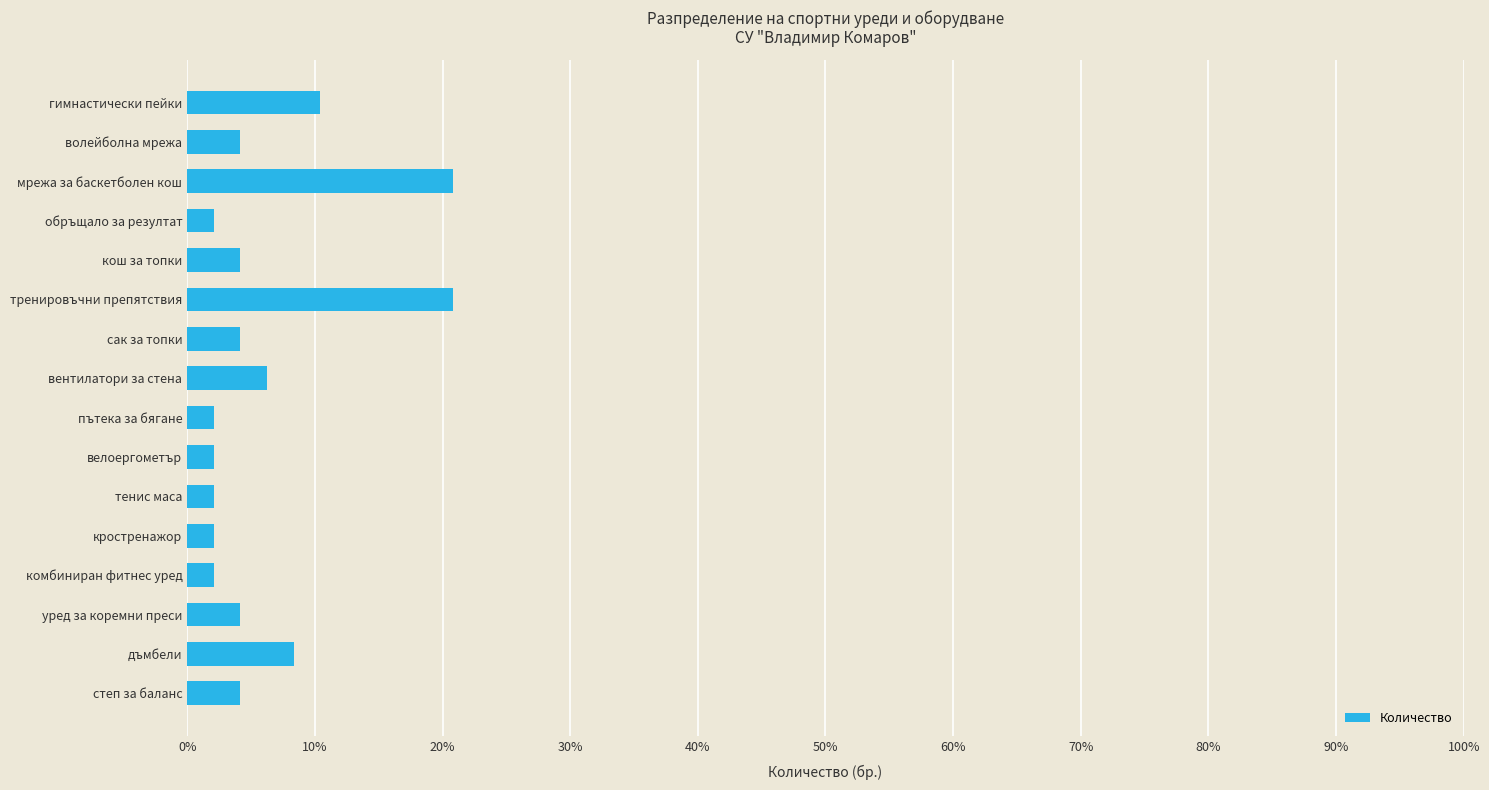

What is the average value?

0.1